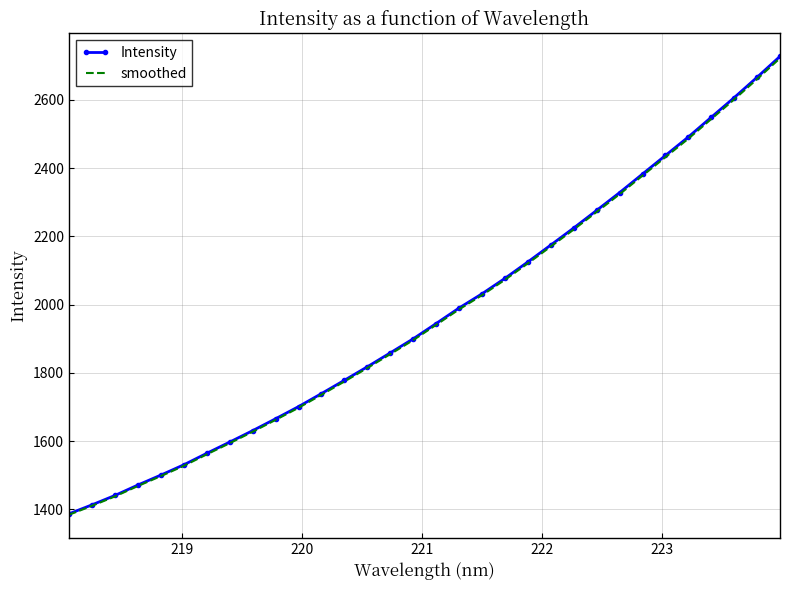

What is the smallest value displayed?

1383.8